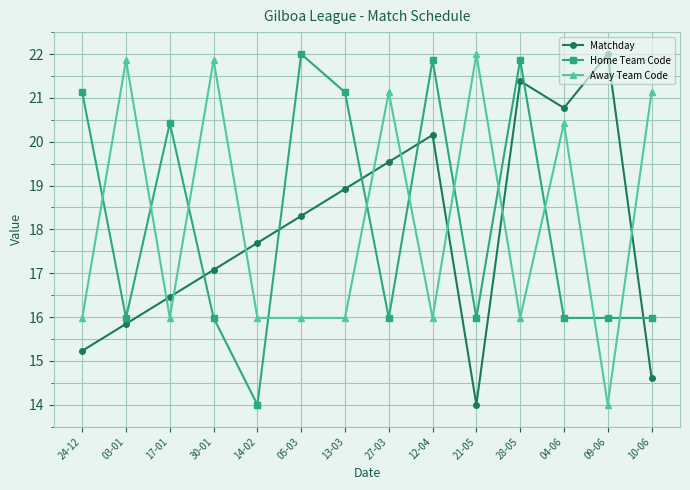

How many intersections are there between Matchday and Away Team Code?

8